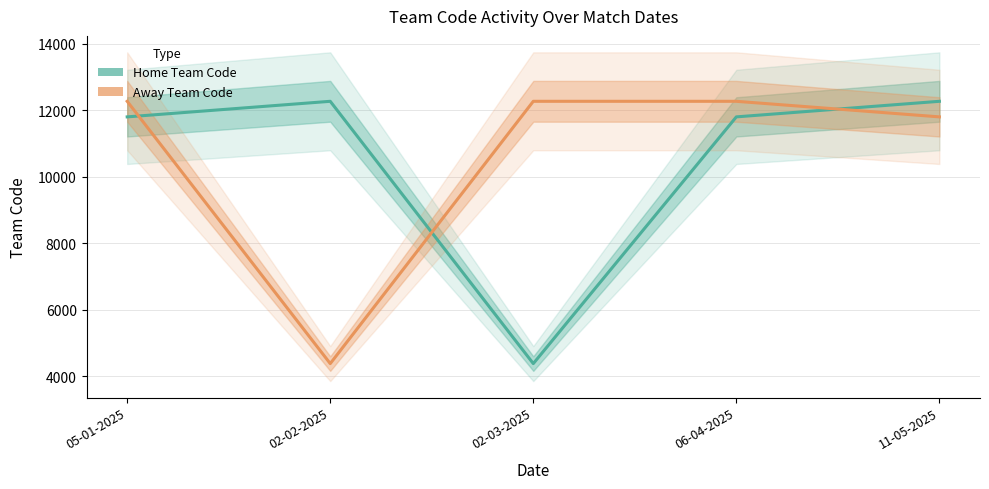

At how many categories does at least one series exceed 6344?

5